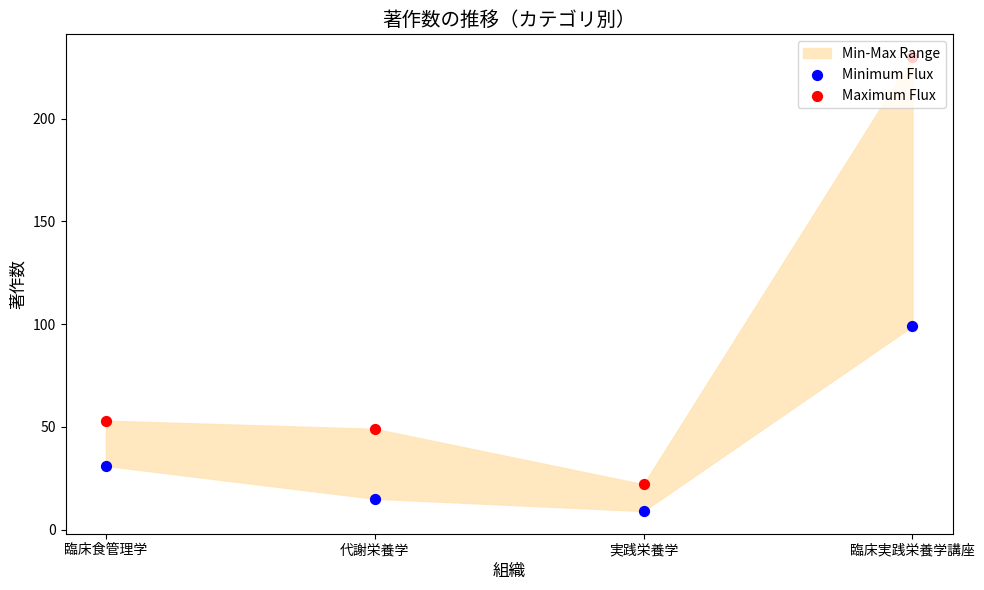

Which series contains the lowest Y value?

Minimum Flux